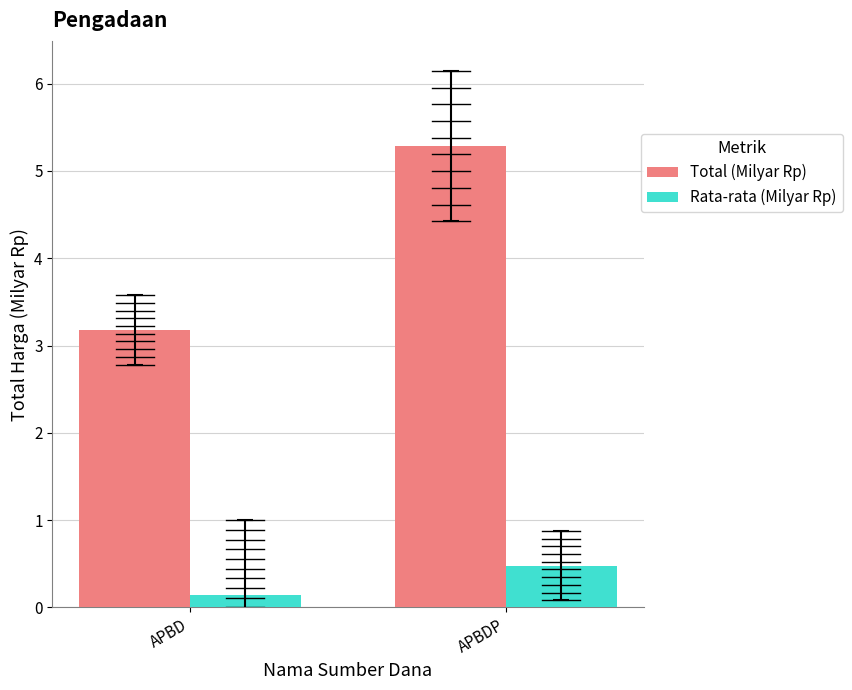

What is the maximum value for Rata-rata (Milyar Rp)?

0.5